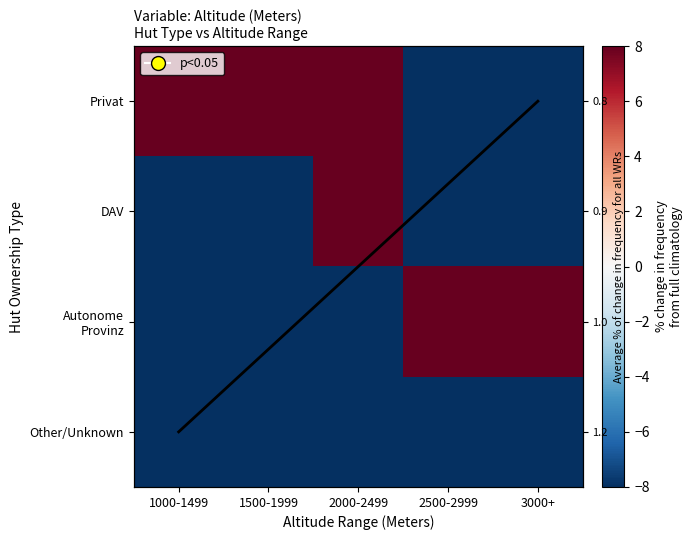

Which series has the widest spread of values?

Privat